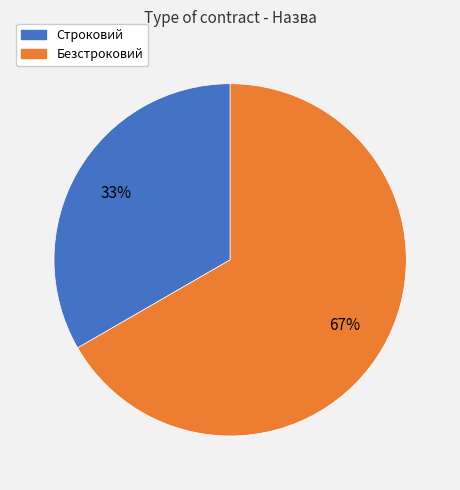

To the nearest percent, what percentage of the pie is Строковий?

33%